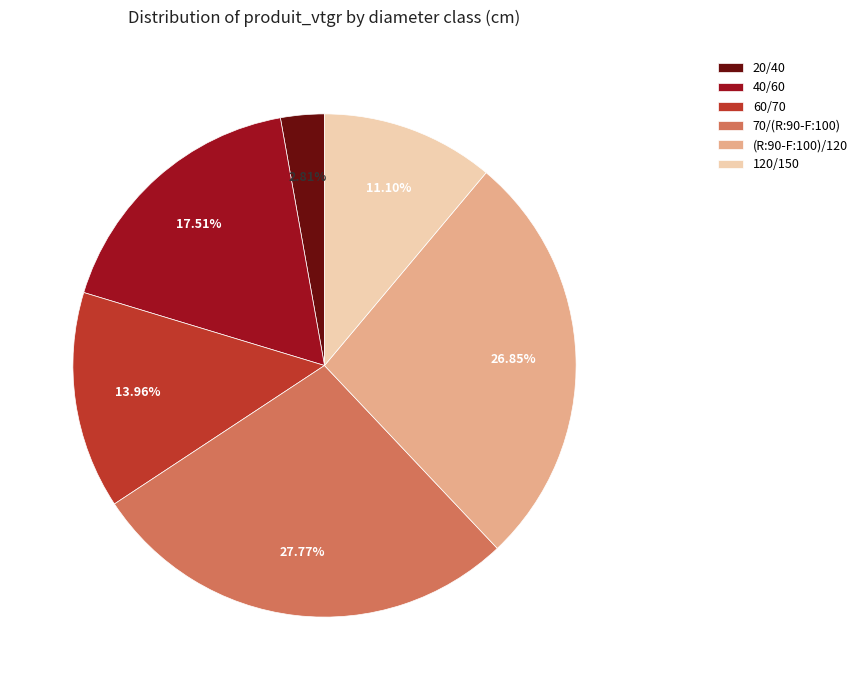

What is the total percentage of (R:90-F:100)/120 and 60/70?

40.8%